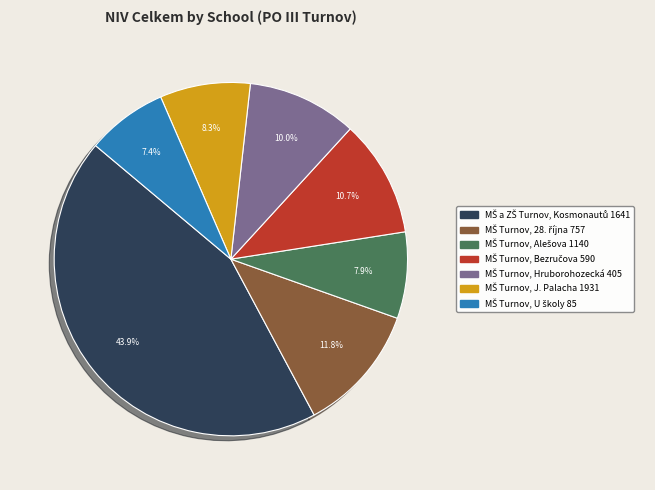

Count the number of slices in the pie.

7